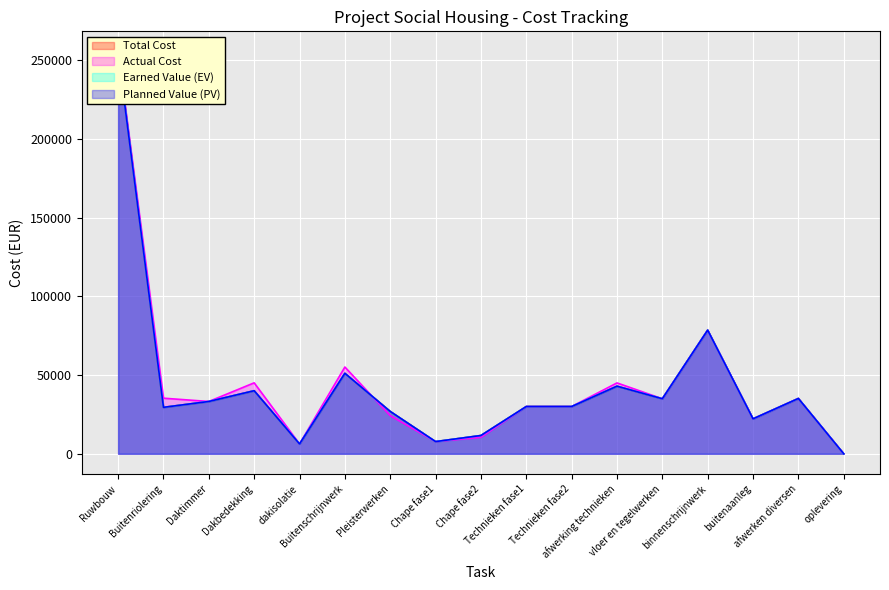

True or false: Actual Cost has more than 2 points higher than both neighbors.

True